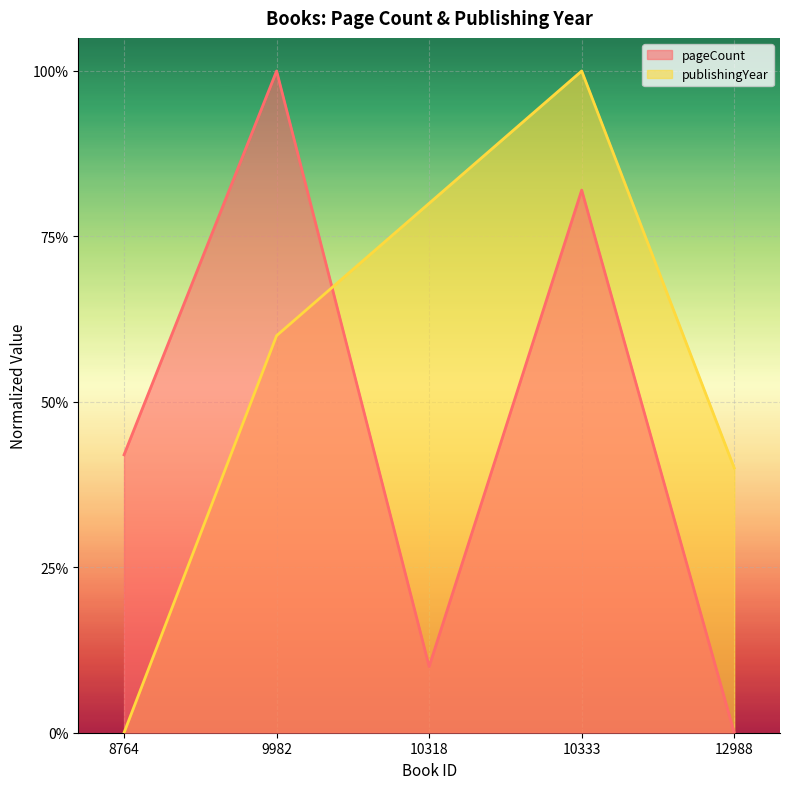

Reading left to right, extract all data points from this chart.

pageCount: 0.4	1.0	0.1	0.8	0.0
publishingYear: 0.0	0.6	0.8	1.0	0.4